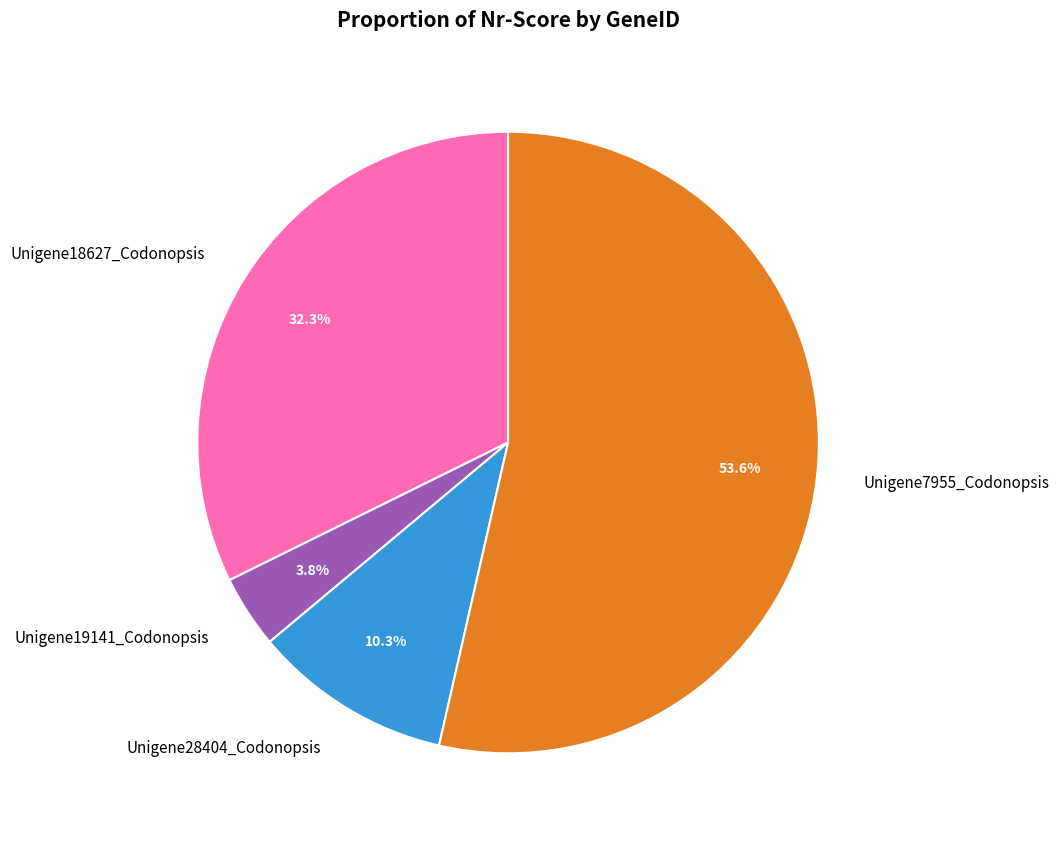

Which category has the biggest portion of the pie?

Unigene7955_Codonopsis